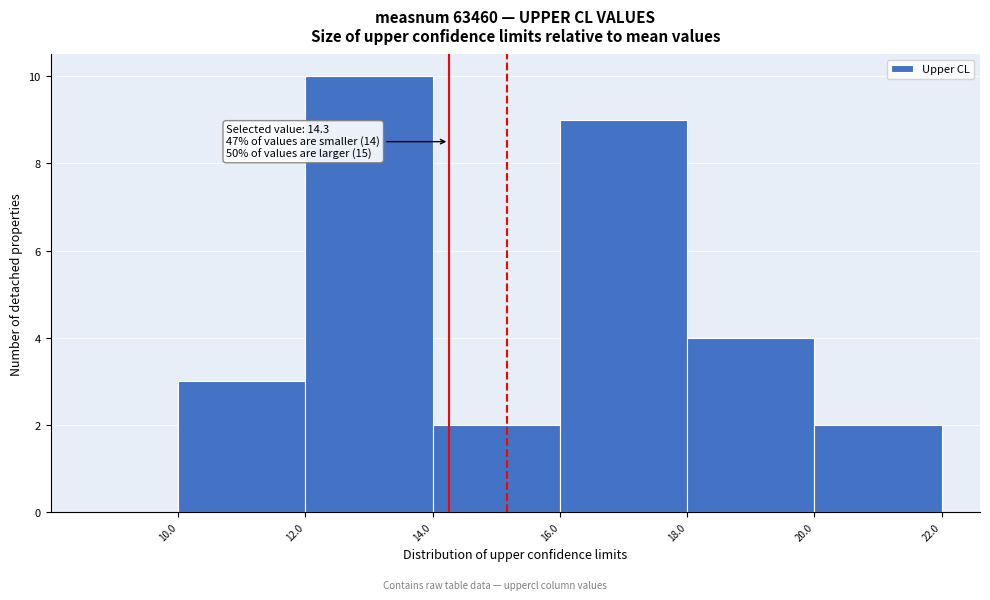

Which range on the x-axis has the tallest bar?

12.0 to 14.0